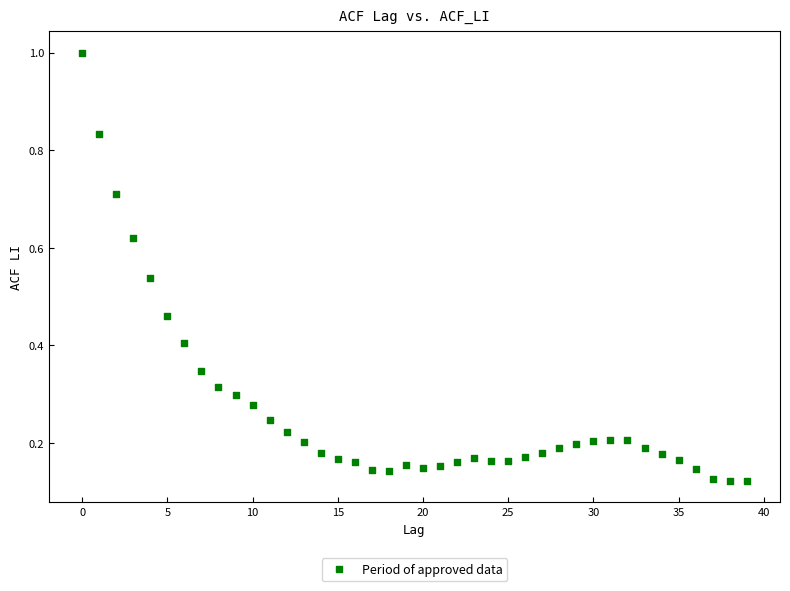

What is the range of Y values (max minus min)?

0.9